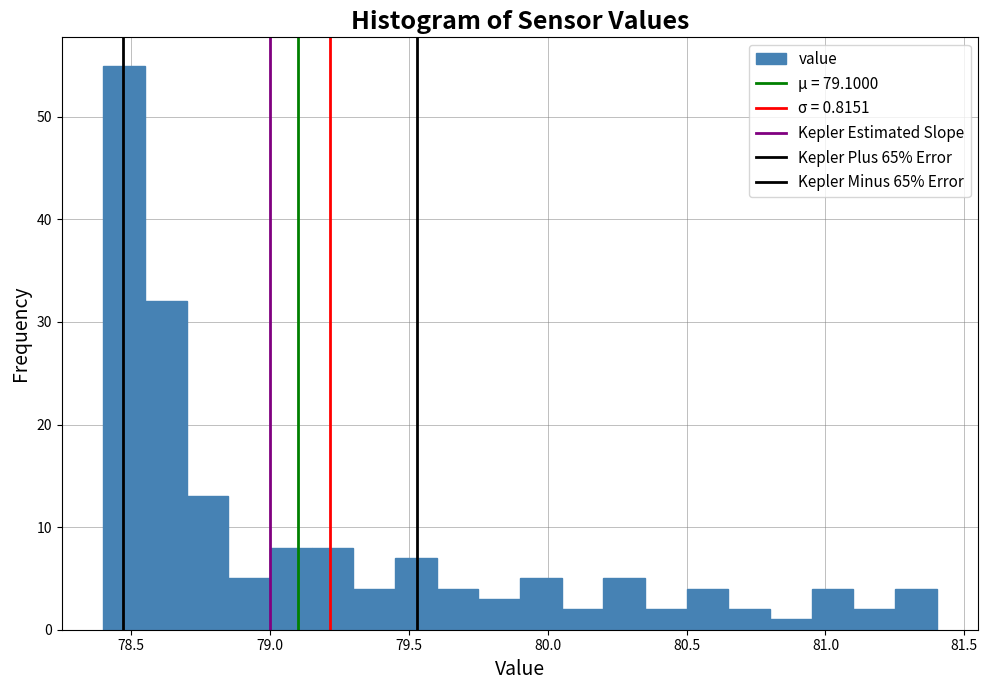

Read against the x-axis, roughly where is the centre of the tallest bar?

78.50